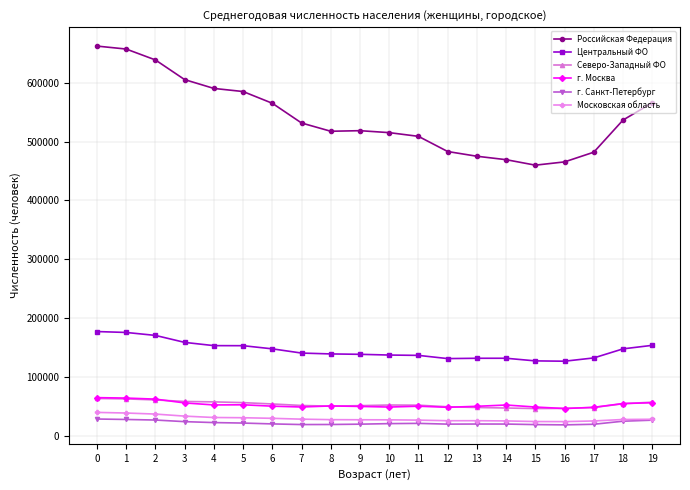

What is the minimum value shown in the chart?

18342